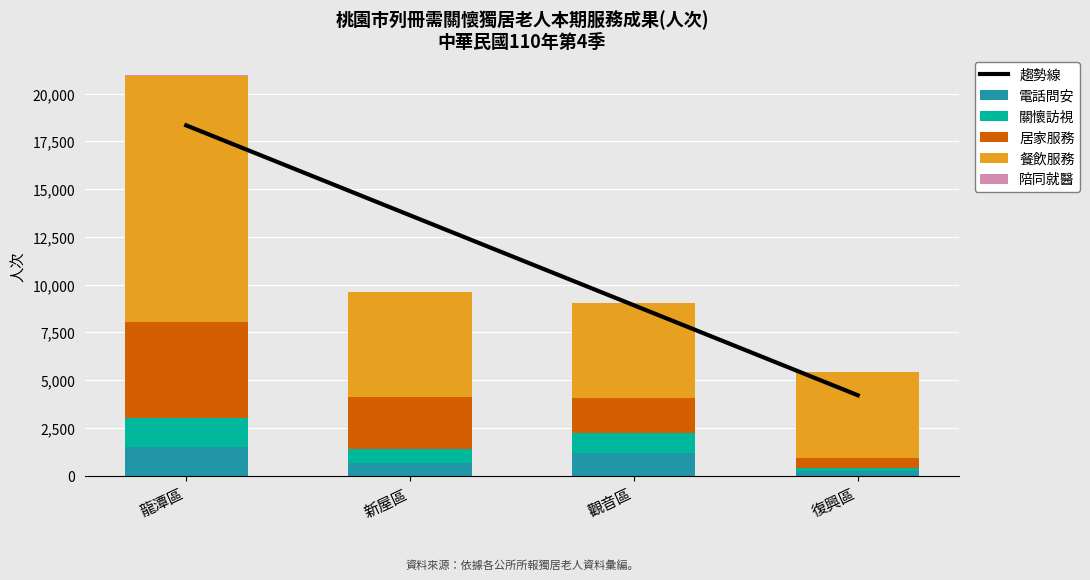

What is the difference between the maximum and minimum values in the 居家服務 series?

4569.0